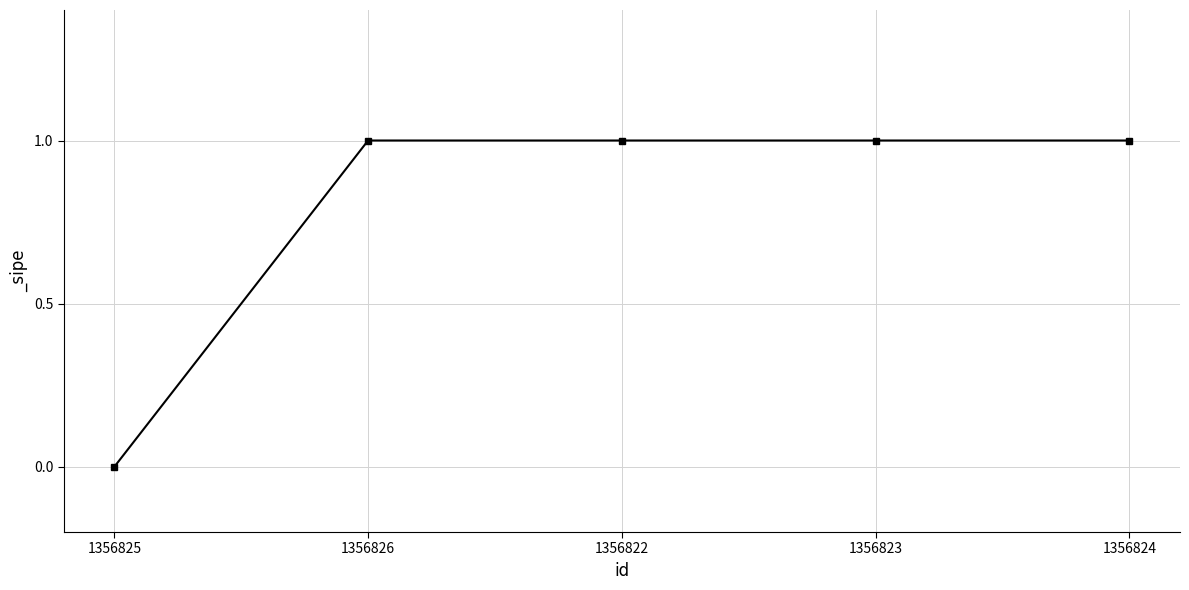

Count the values in the range 1 to 2.

4